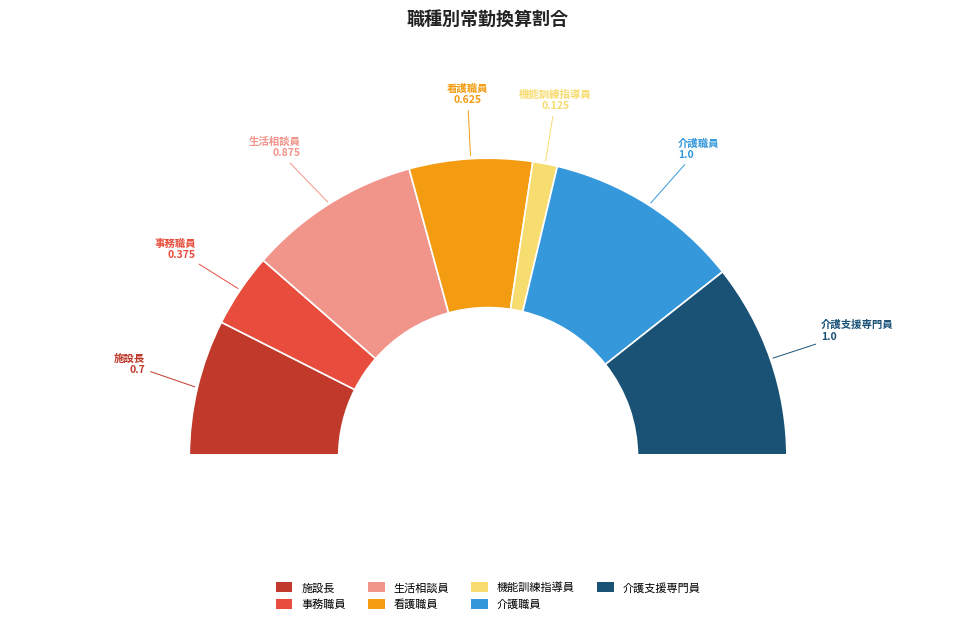

What is the change in value from 施設長 to 看護職員?

-0.1